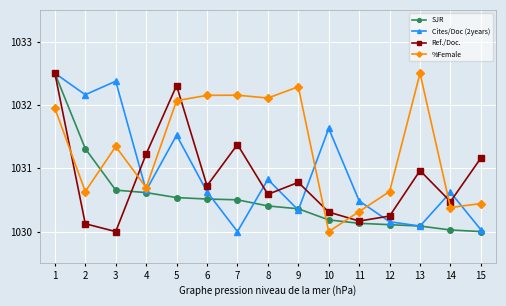

What is the value of the %Female point at the 10th from the left?

1030.0